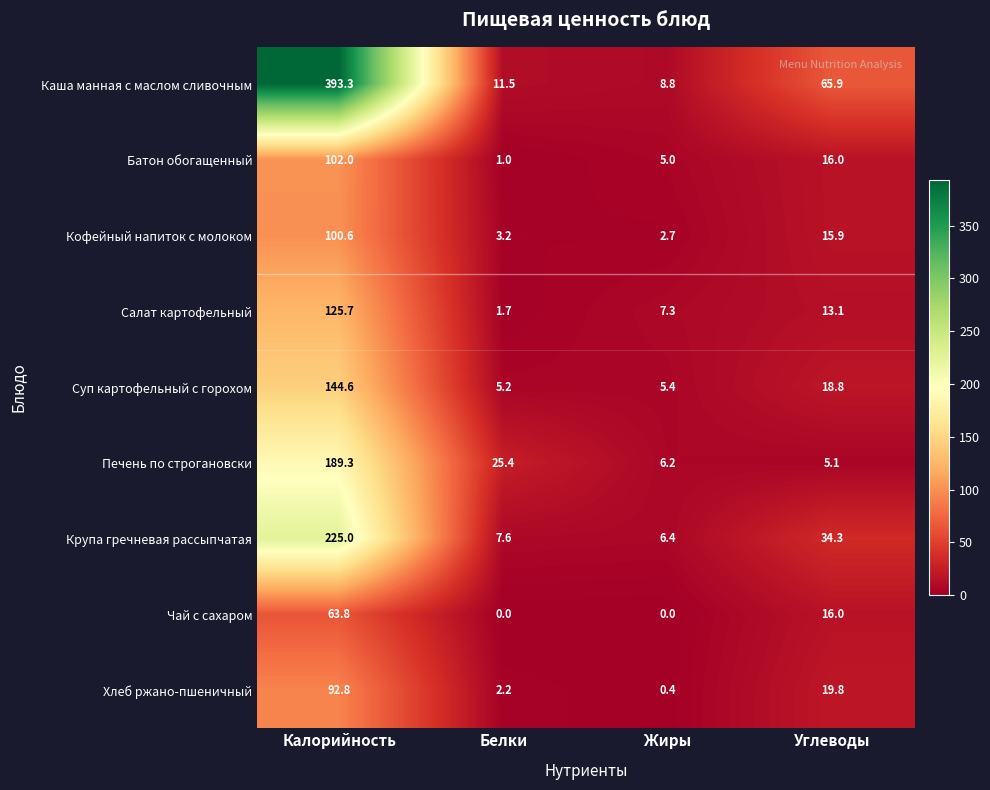

What is the sum of the Кофейный напиток с молоком values at Белки and Калорийность?

103.8